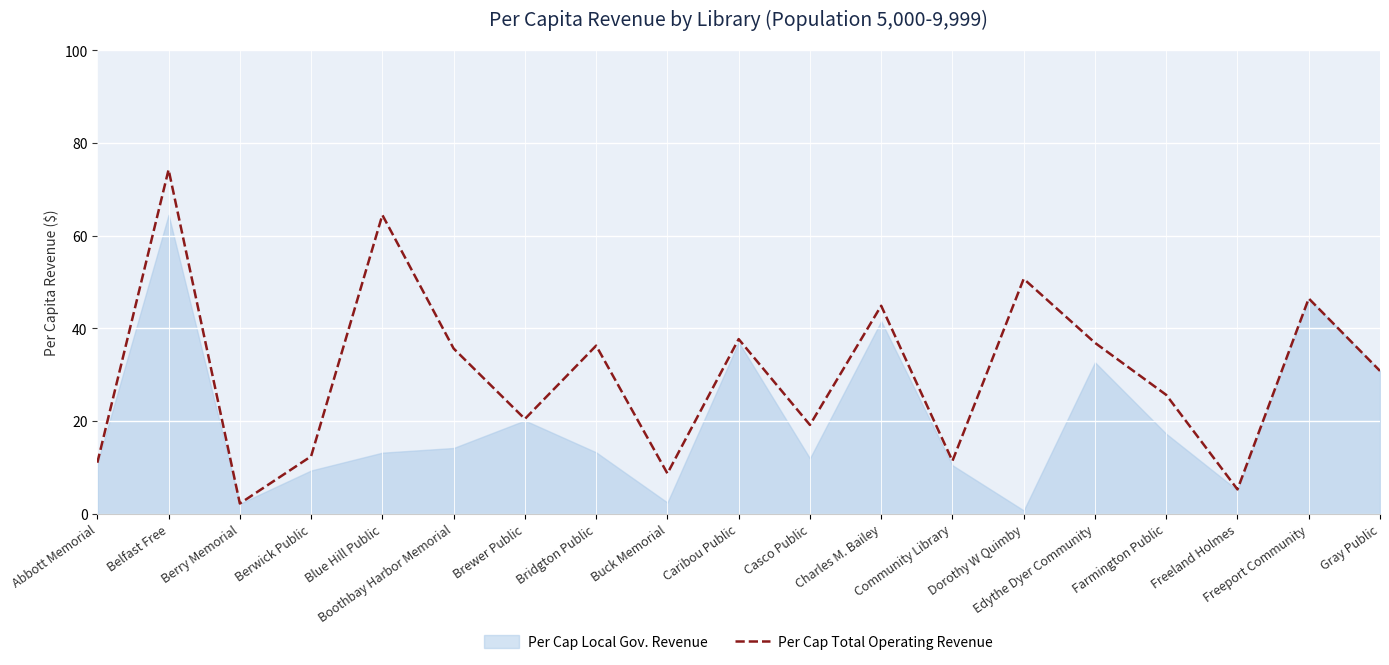

What is the lowest value of the Per Cap Total Operating Revenue series?

2.2